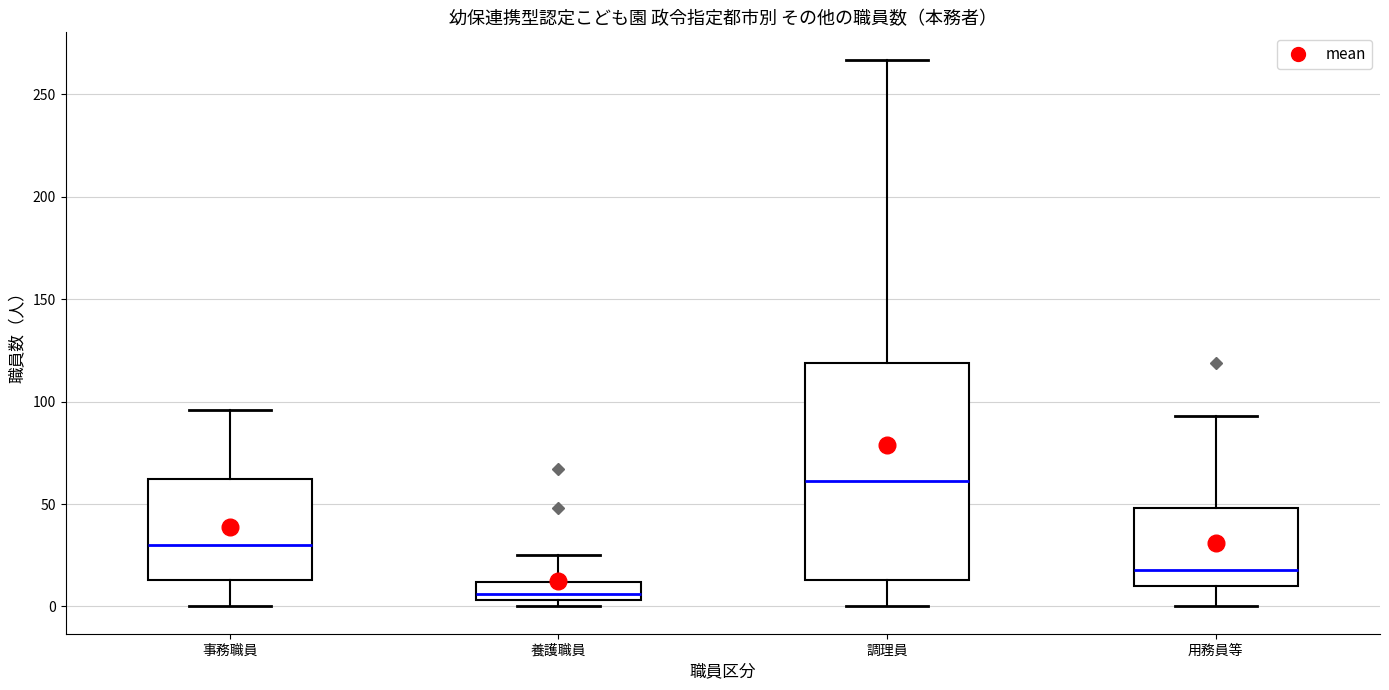

Which box has the lowest median line?

養護職員